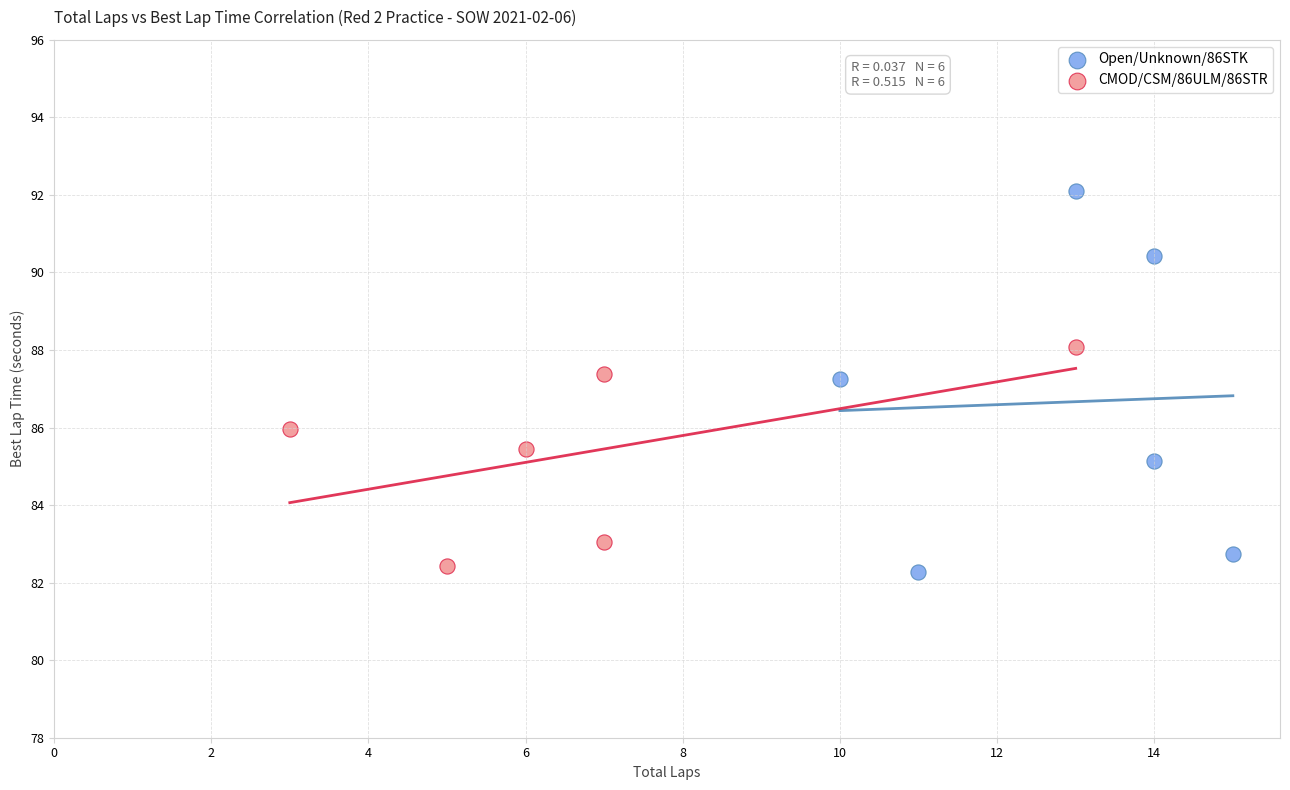

Which series reaches the maximum Y coordinate?

Open/Unknown/86STK